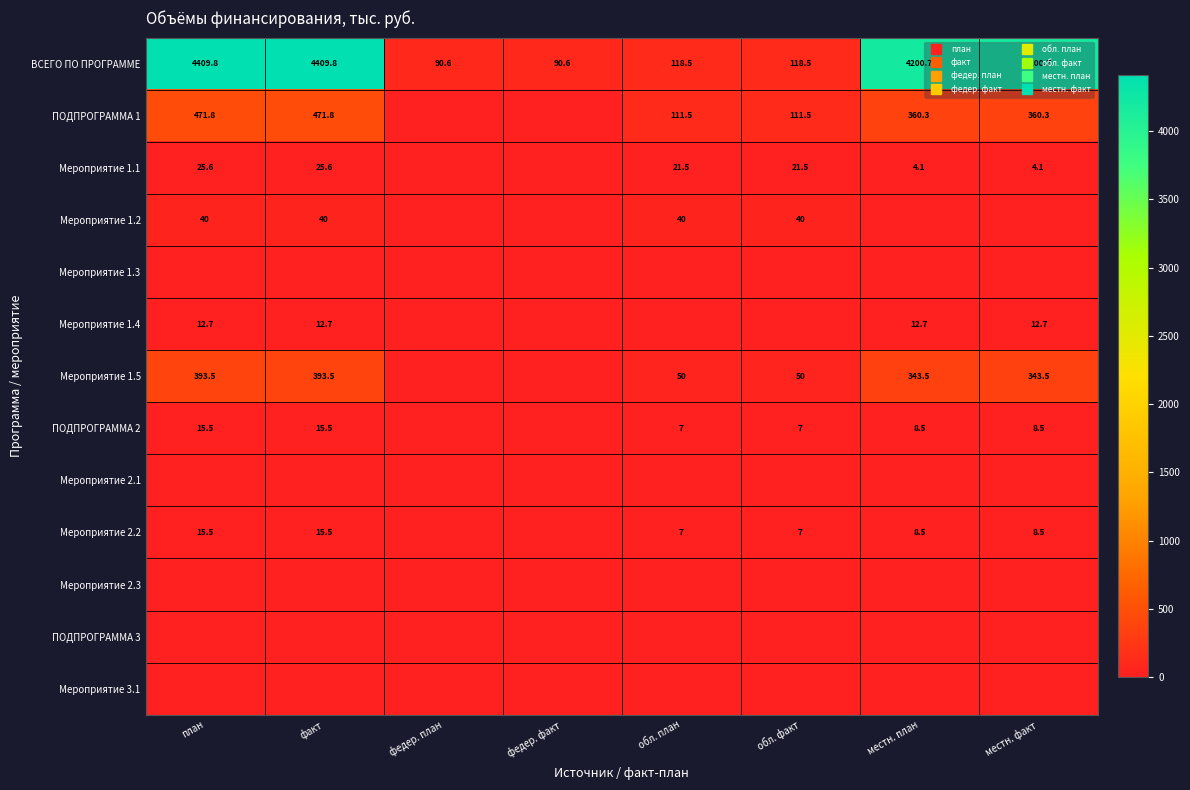

Rank the categories by Мероприятие 1.5 value from lowest to highest.

федер. план, федер. факт, обл. план, обл. факт, местн. план, местн. факт, план, факт